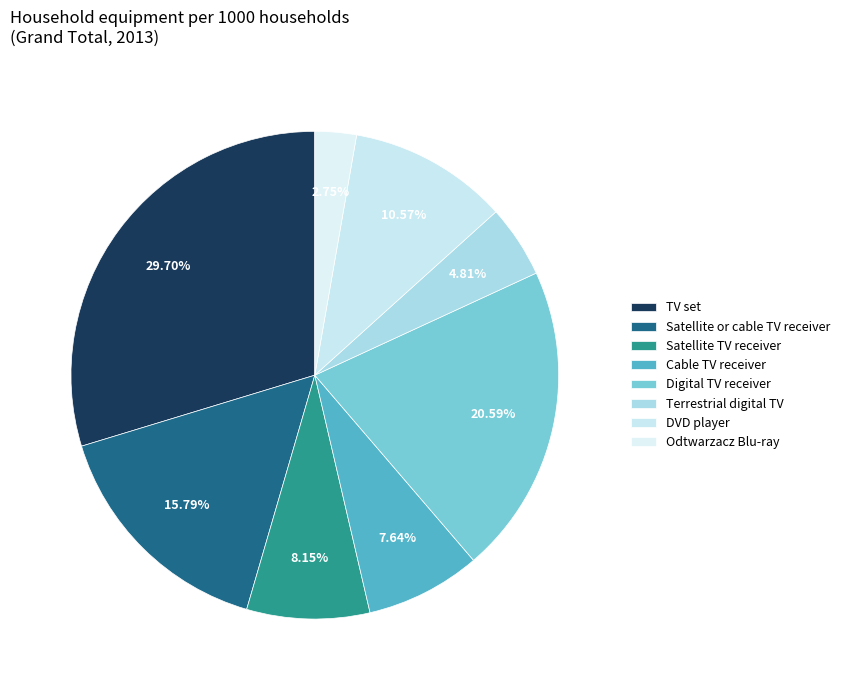

Count the number of slices in the pie.

8